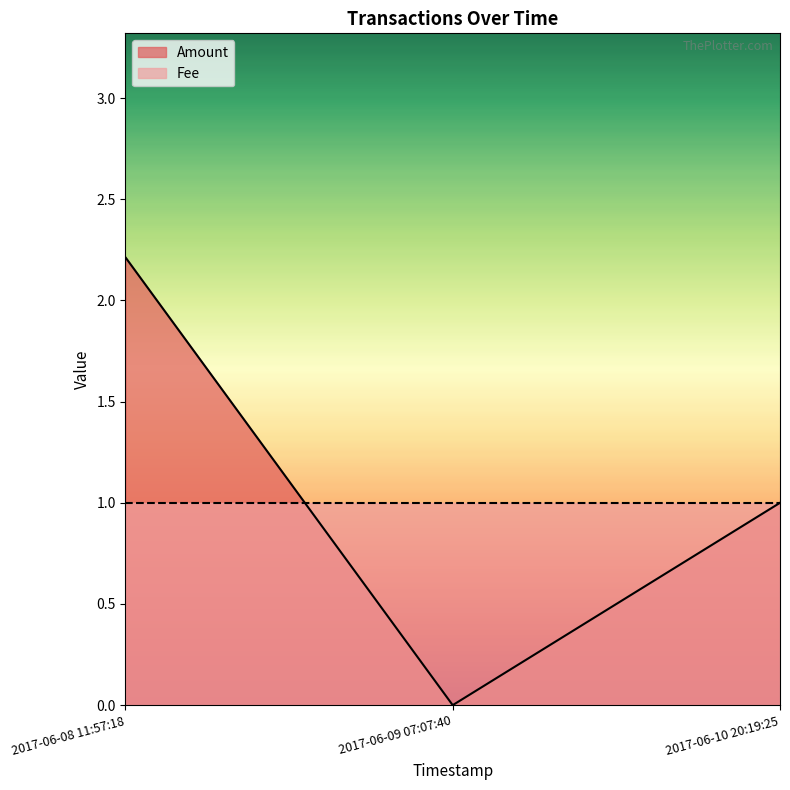

Where is the data nearest to the value 1?

2017-06-10 20:19:25